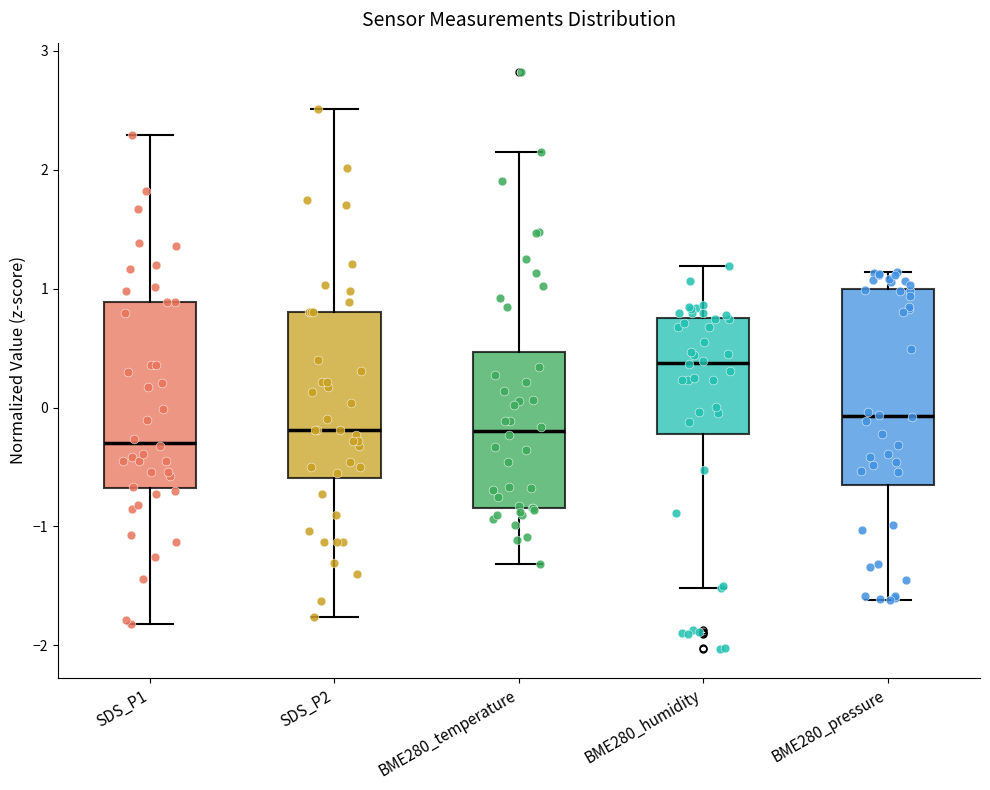

Where is the upper edge of the box for SDS_P1 on the y-axis? The values are not printed on the chart, so give them approximately, as read against the axis.

0.9